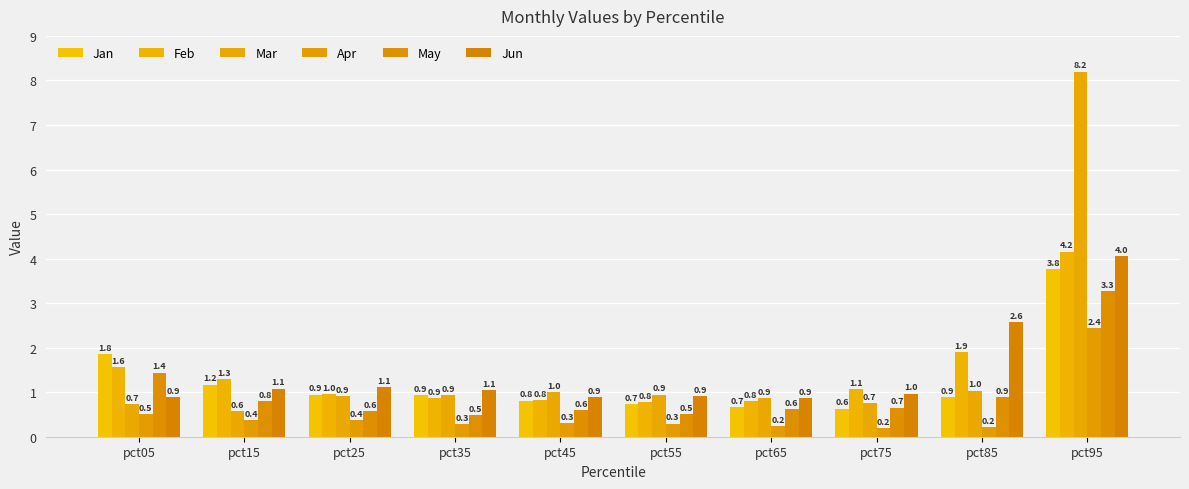

What is the difference between the maximum and second lowest values in the Apr series?

2.2